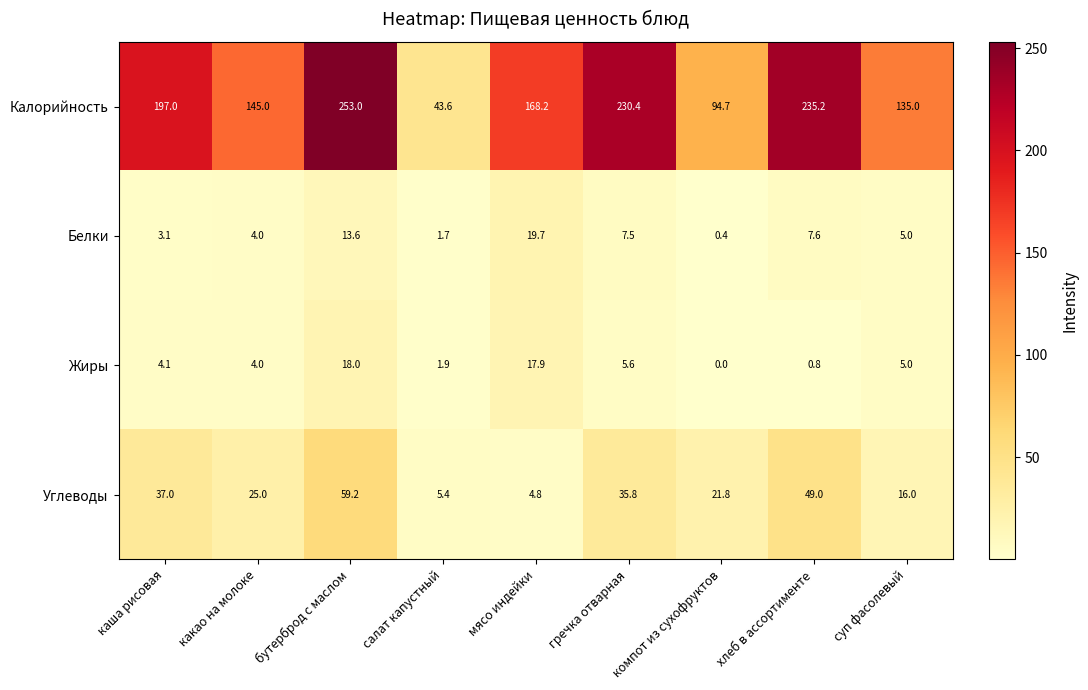

What is the difference between the highest and lowest values at какао на молоке?

141.0